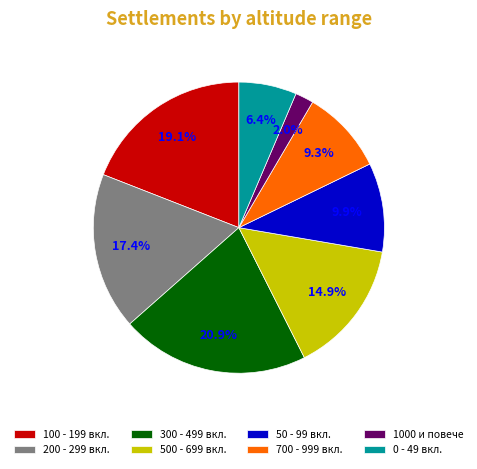

What is the largest slice in the pie chart?

300 - 499 вкл.